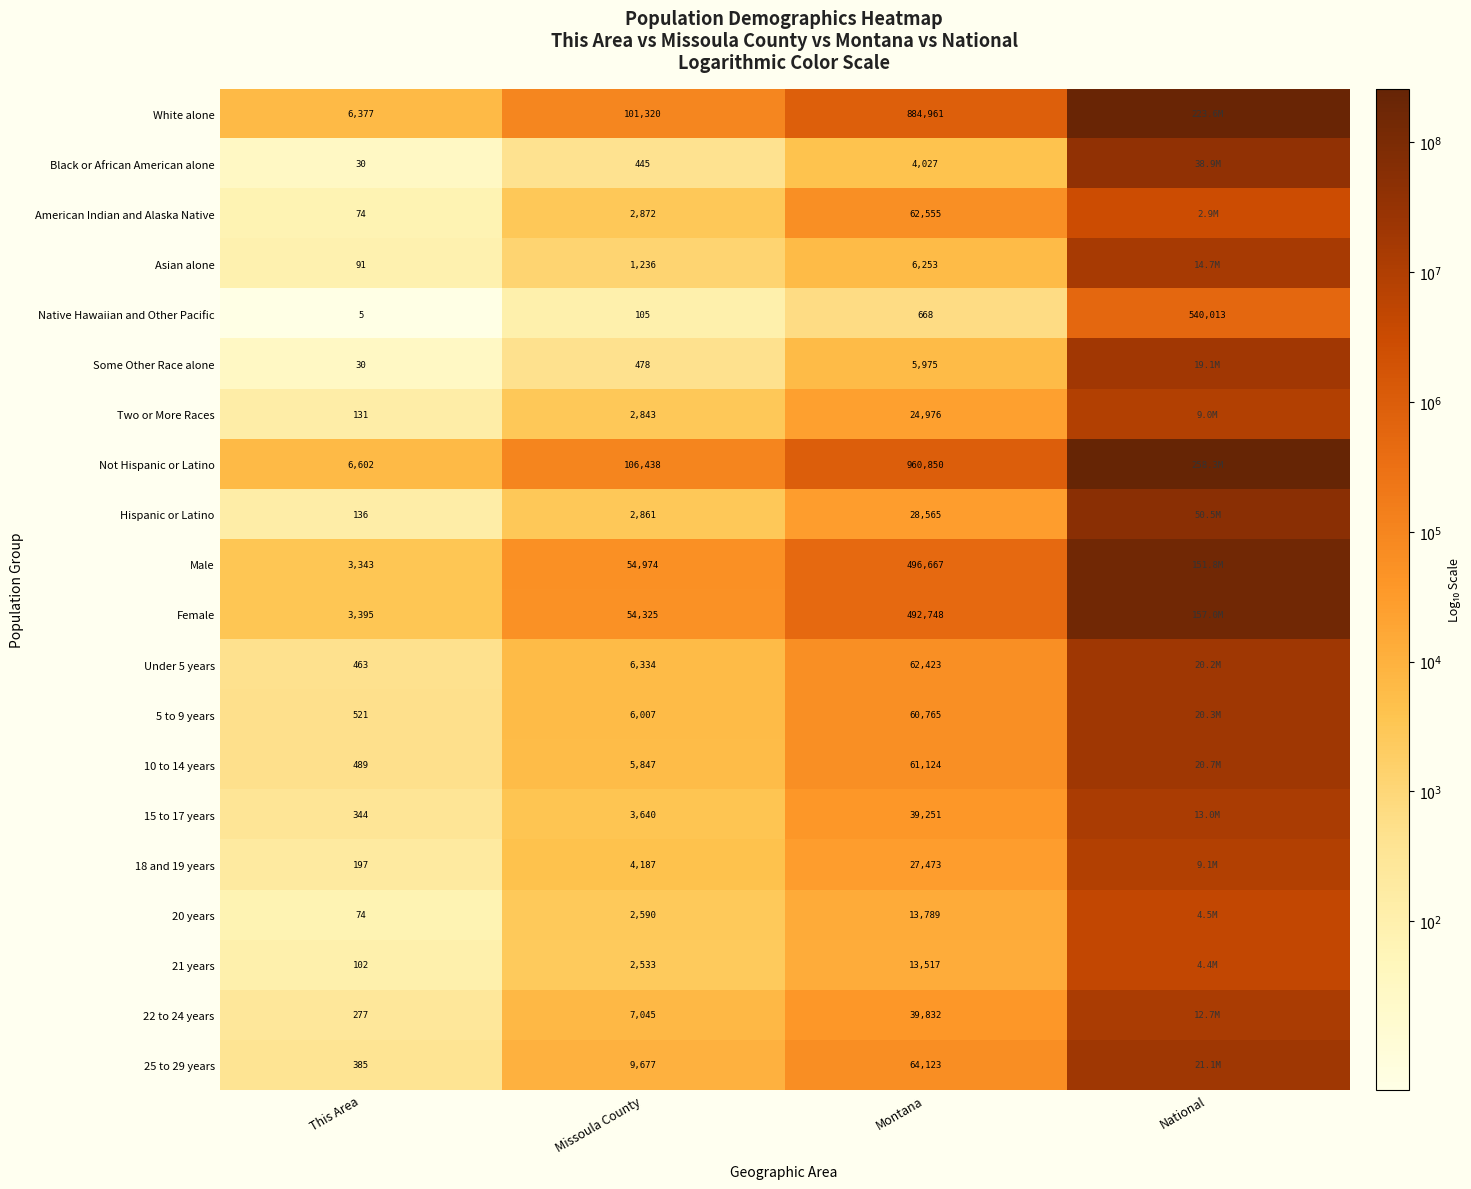

Is the value of Black or African American alone at Missoula County greater than the value of 22 to 24 years at Montana?

No